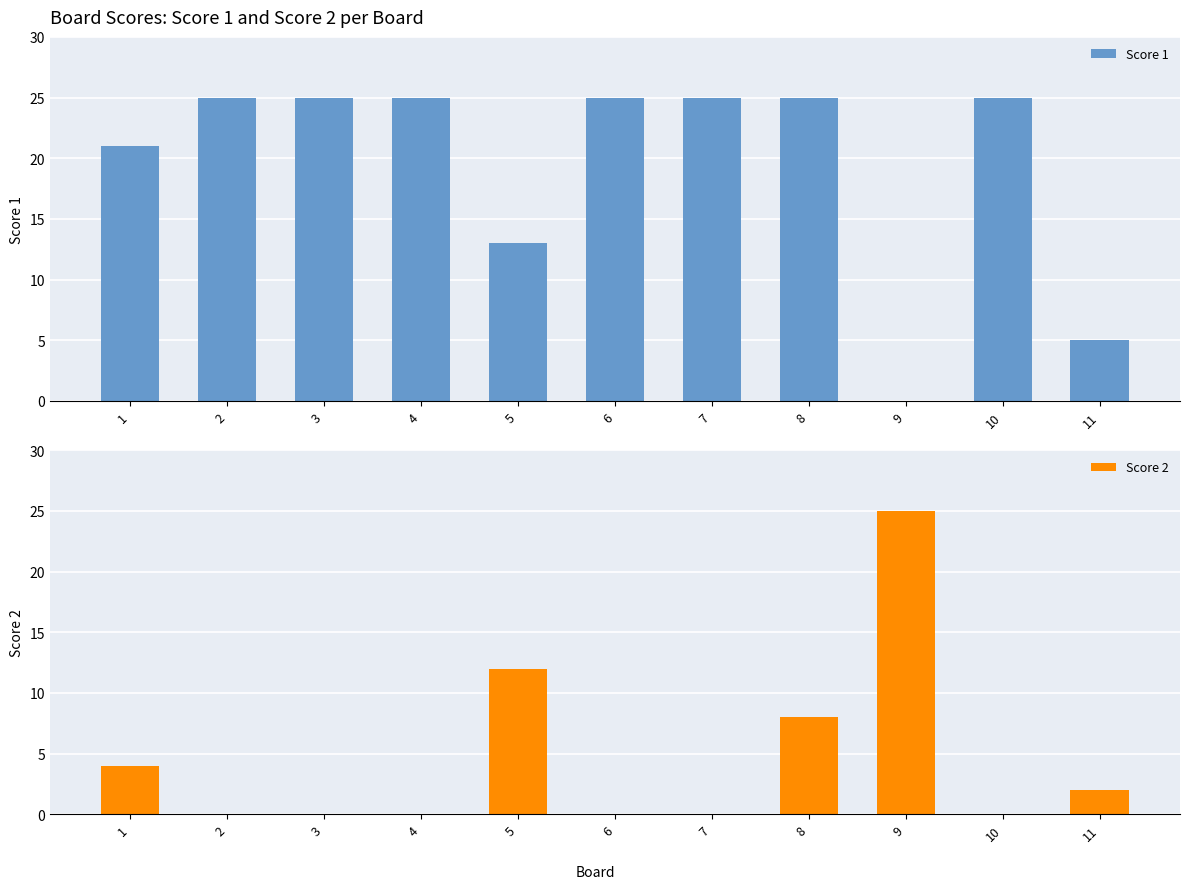

The value of Score 2 at 6 is 0. True or false?

True